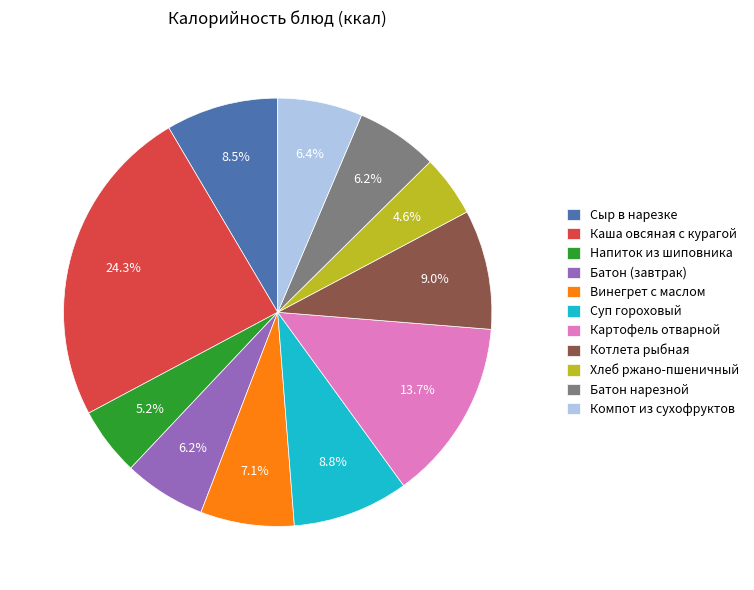

Between Батон (завтрак) and Каша овсяная с курагой, which is larger?

Каша овсяная с курагой